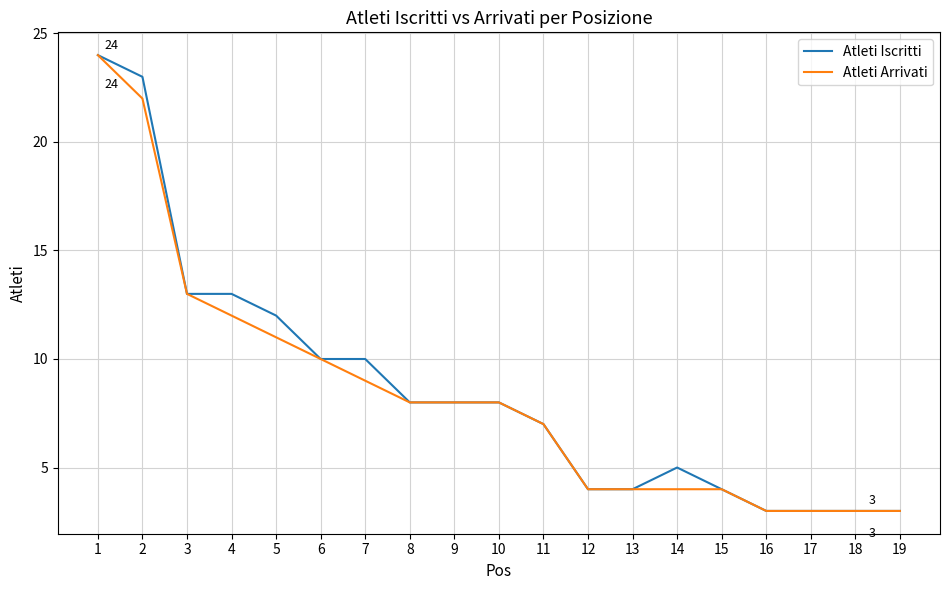

What are all the series names shown in the legend?

Atleti Iscritti, Atleti Arrivati